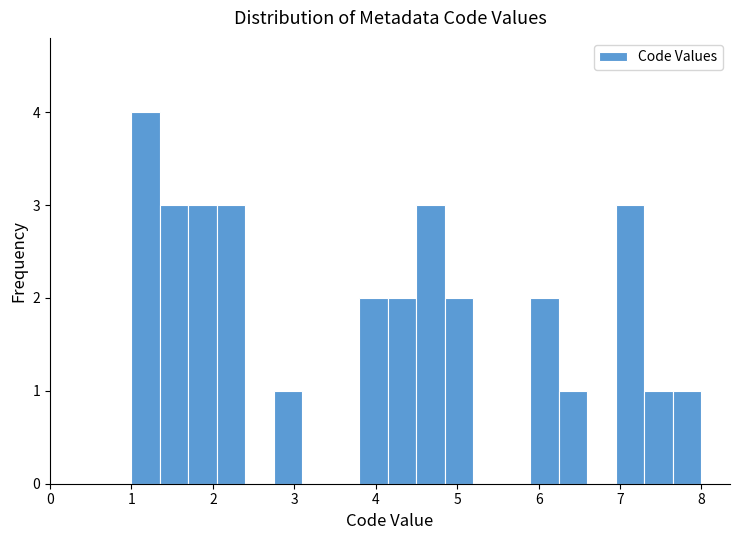

Read against the x-axis, roughly where is the centre of the tallest bar?

1.2